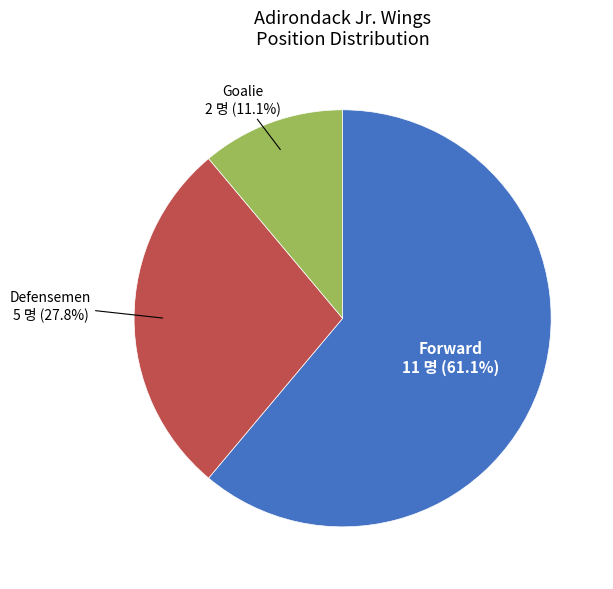

Is there any slice that represents more than half of the pie?

Yes